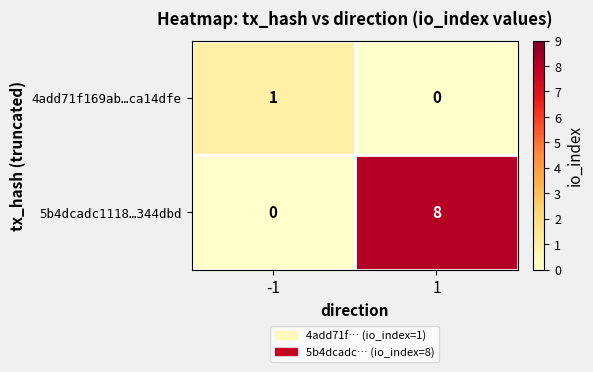

Rank the series at -1 from highest to lowest value.

4add71f169ab…ca14dfe, 5b4dcadc1118…344dbd